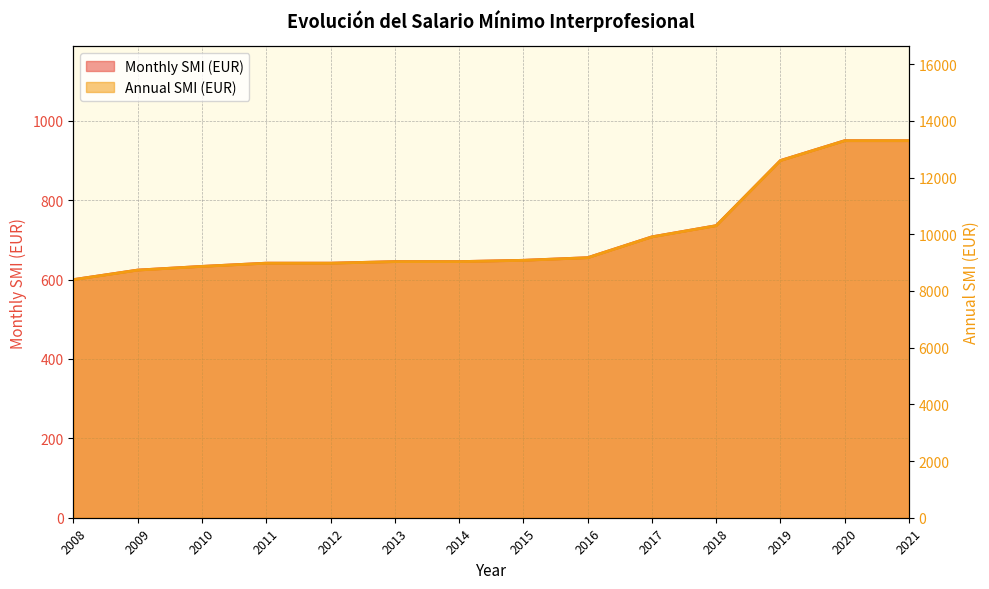

What is the total value across all series at 2009?

9360.0